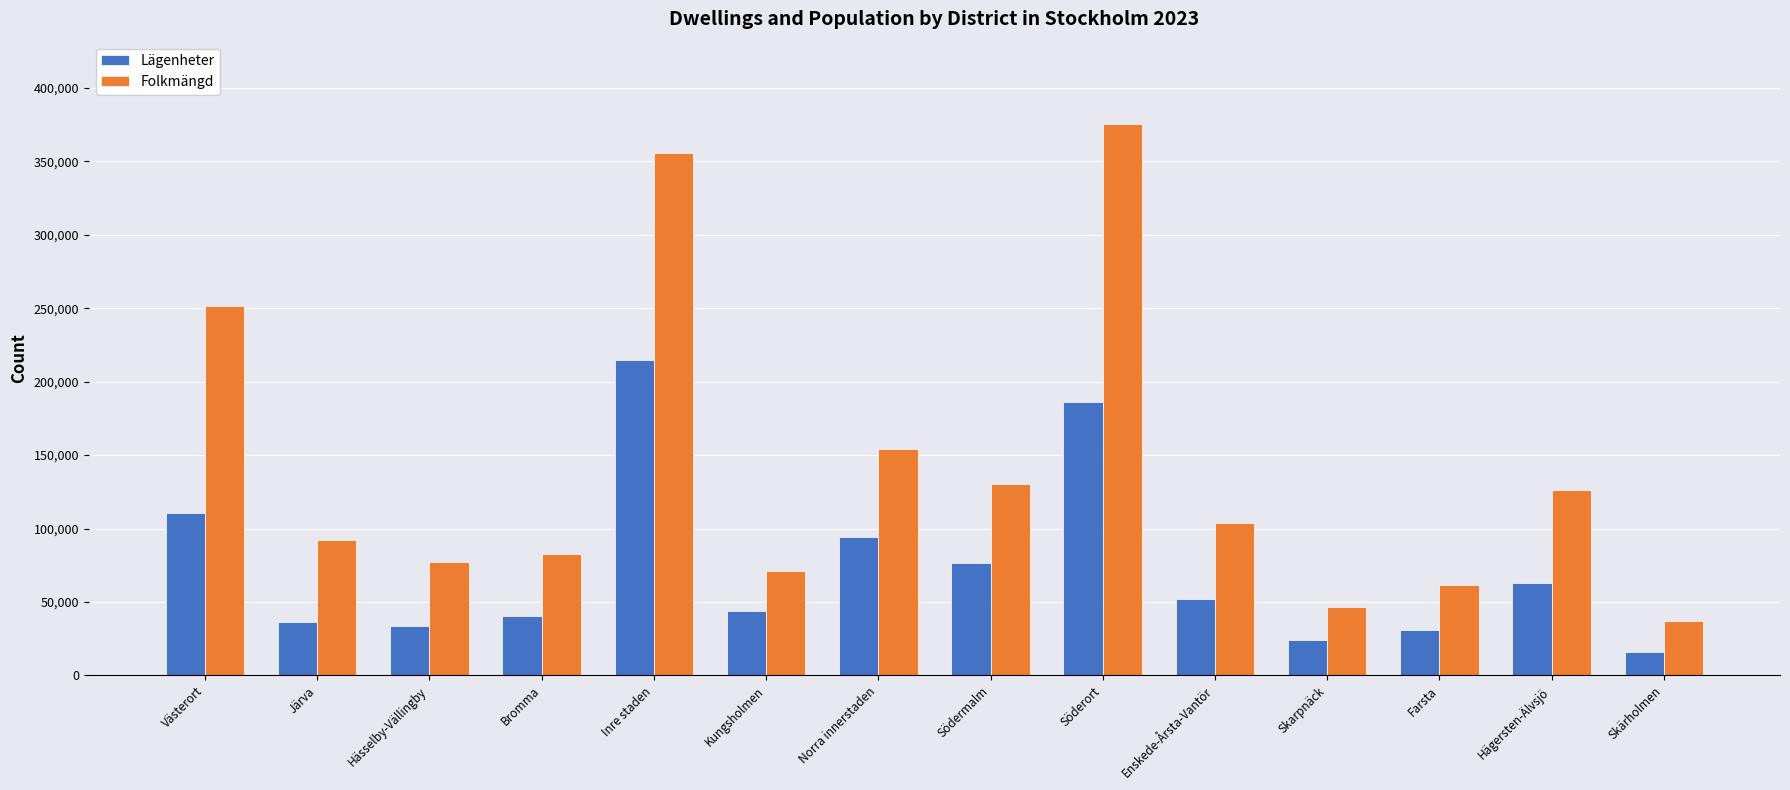

What are all the series names shown in the legend?

Lägenheter, Folkmängd